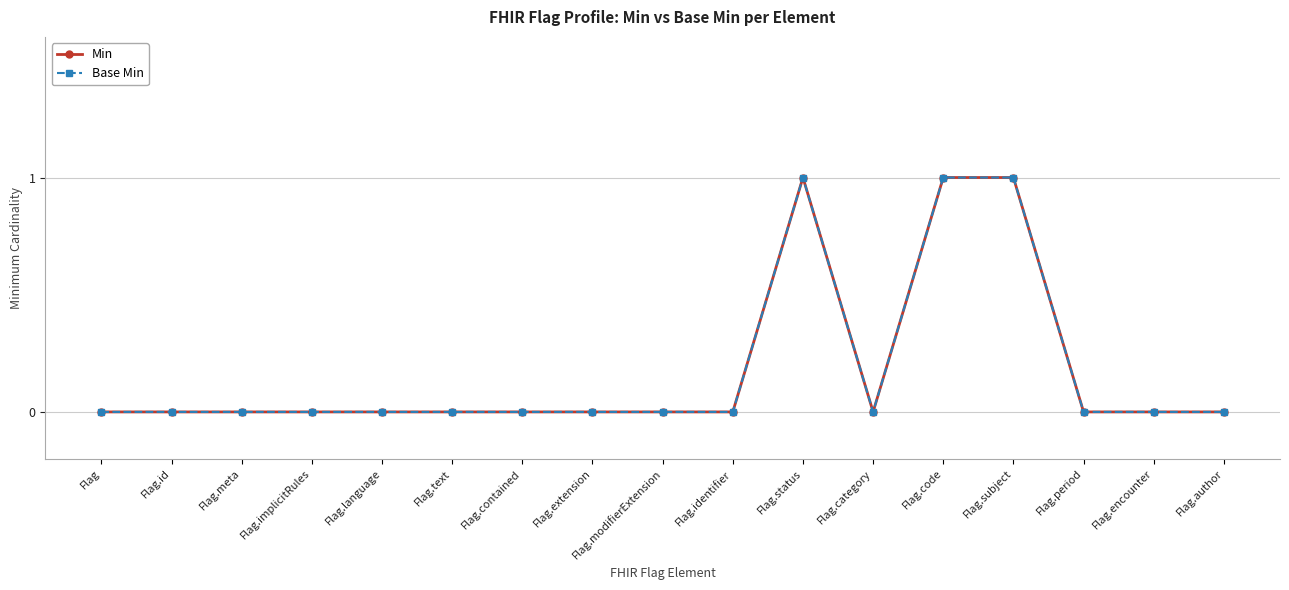

Which series has the largest total across all categories?

Min